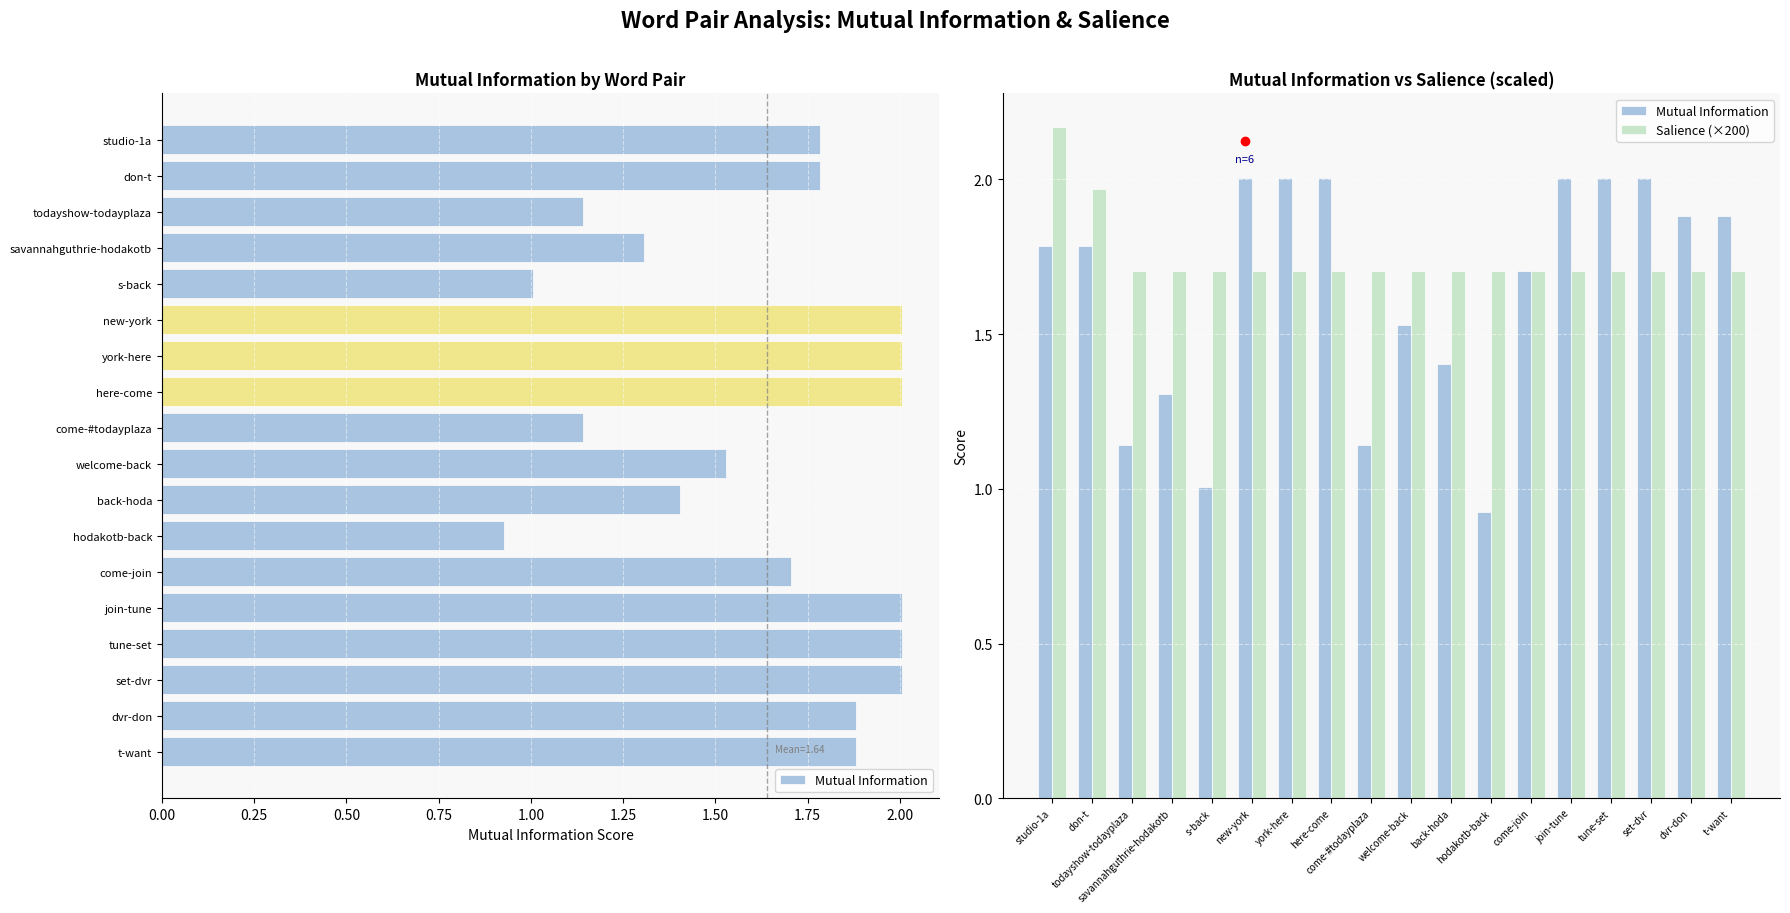

What is the average value of the Salience (×200) series?

1.7